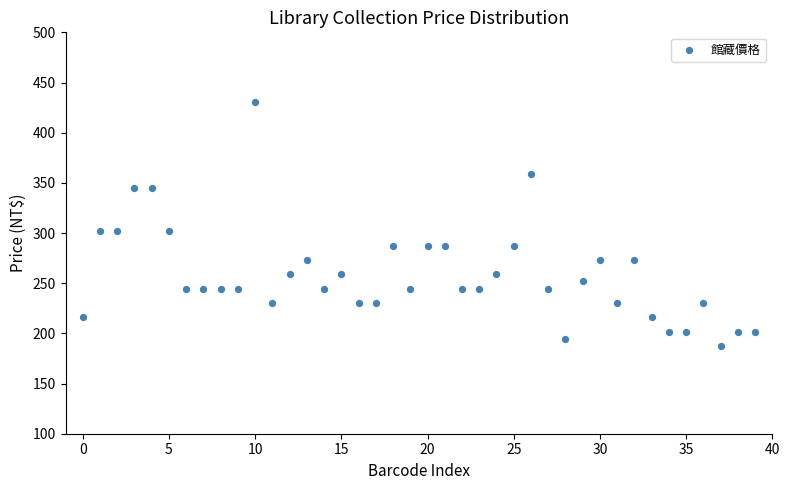

How many data points are displayed?

40